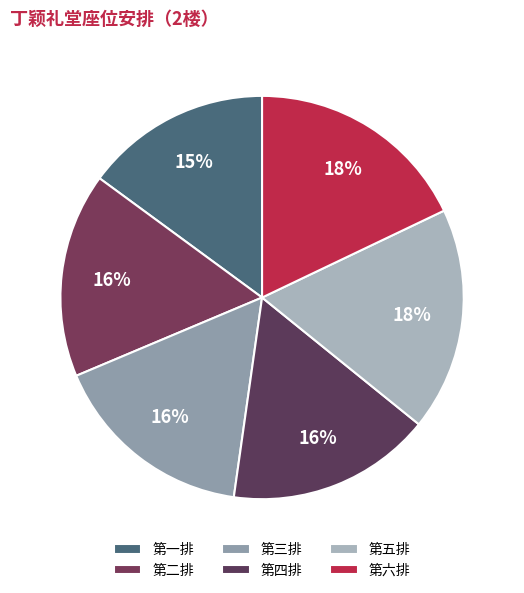

To the nearest percent, what is the difference between the 第一排 and 第三排 slice percentages?

1%